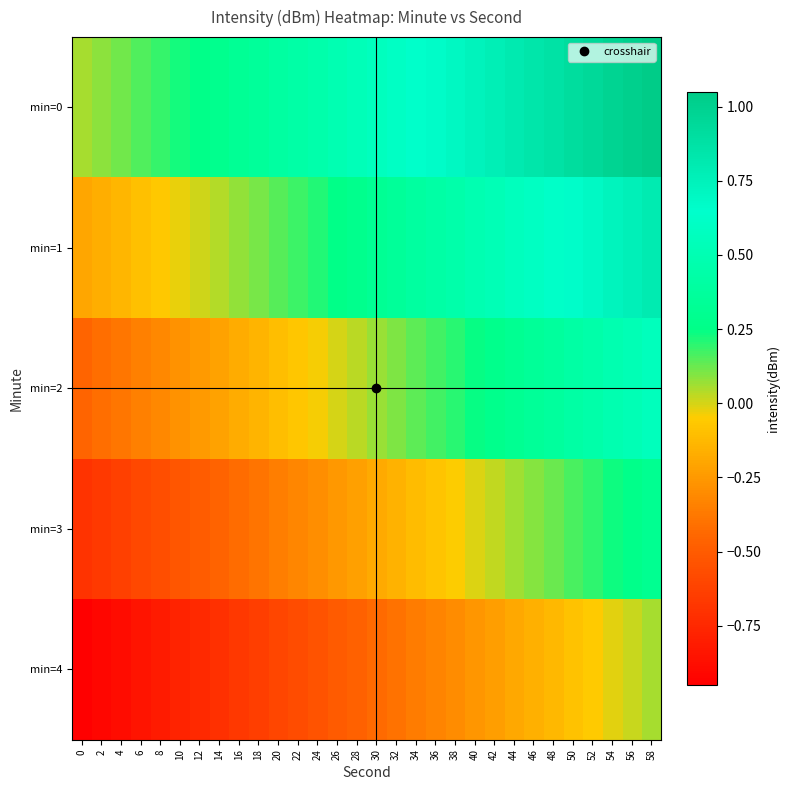

At 42, list the series in order from smallest to largest.

min=4, min=3, min=2, min=1, min=0